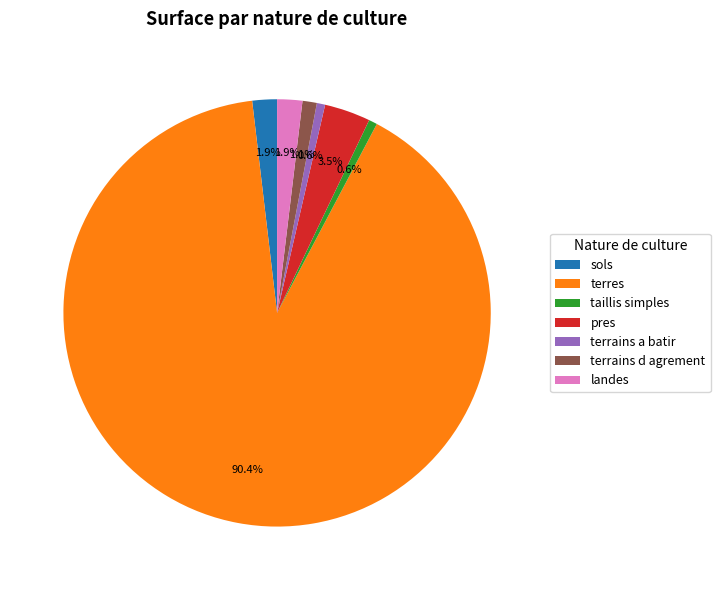

Do taillis simples and pres together represent more than half of the pie?

No